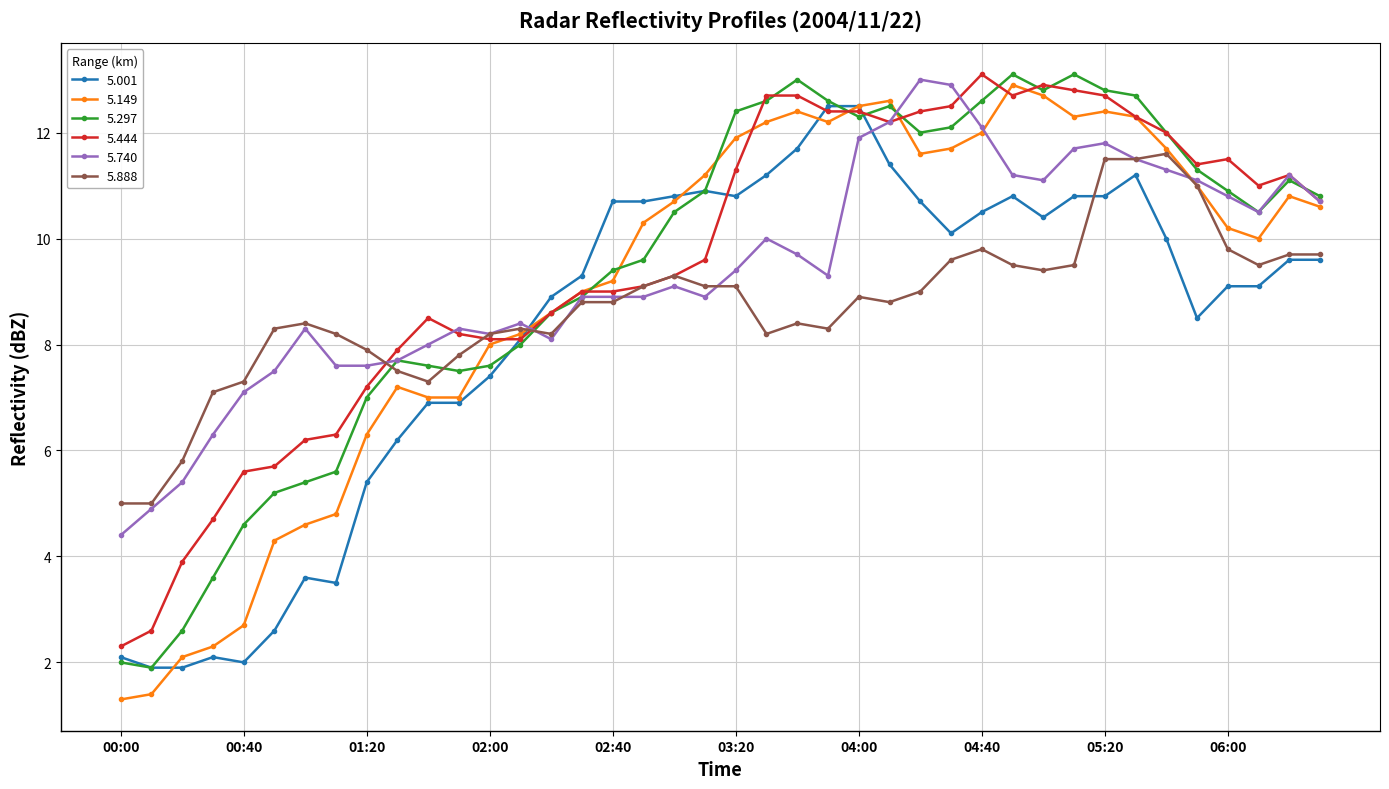

What is the minimum value for 5.297?

1.9